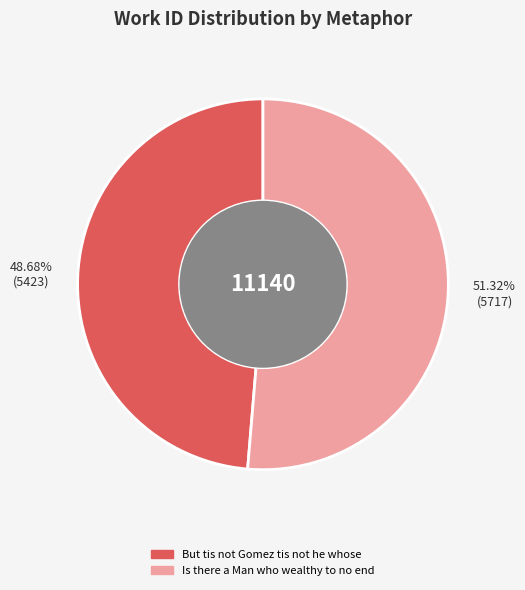

Which category accounts for the majority?

Is there a Man who wealthy to no end